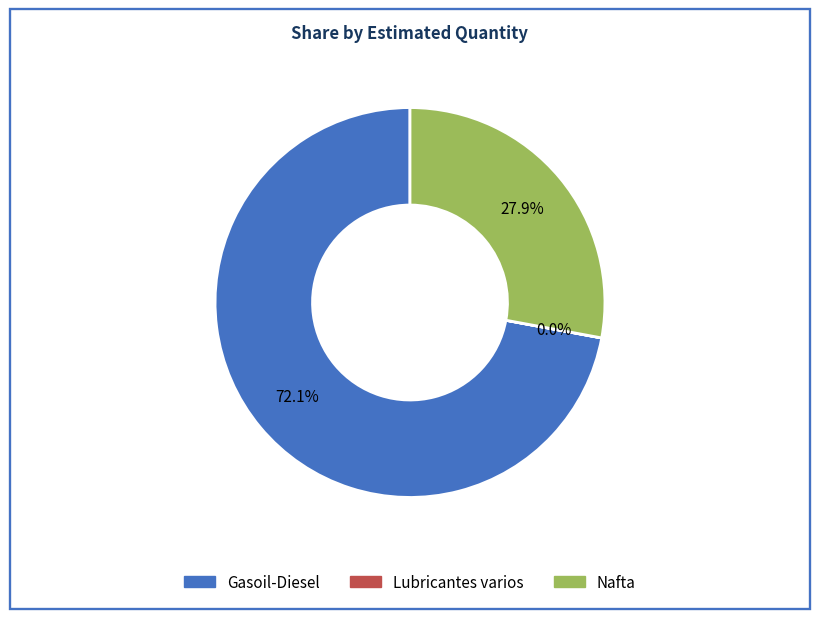

Which category has the biggest portion of the pie?

Gasoil-Diesel